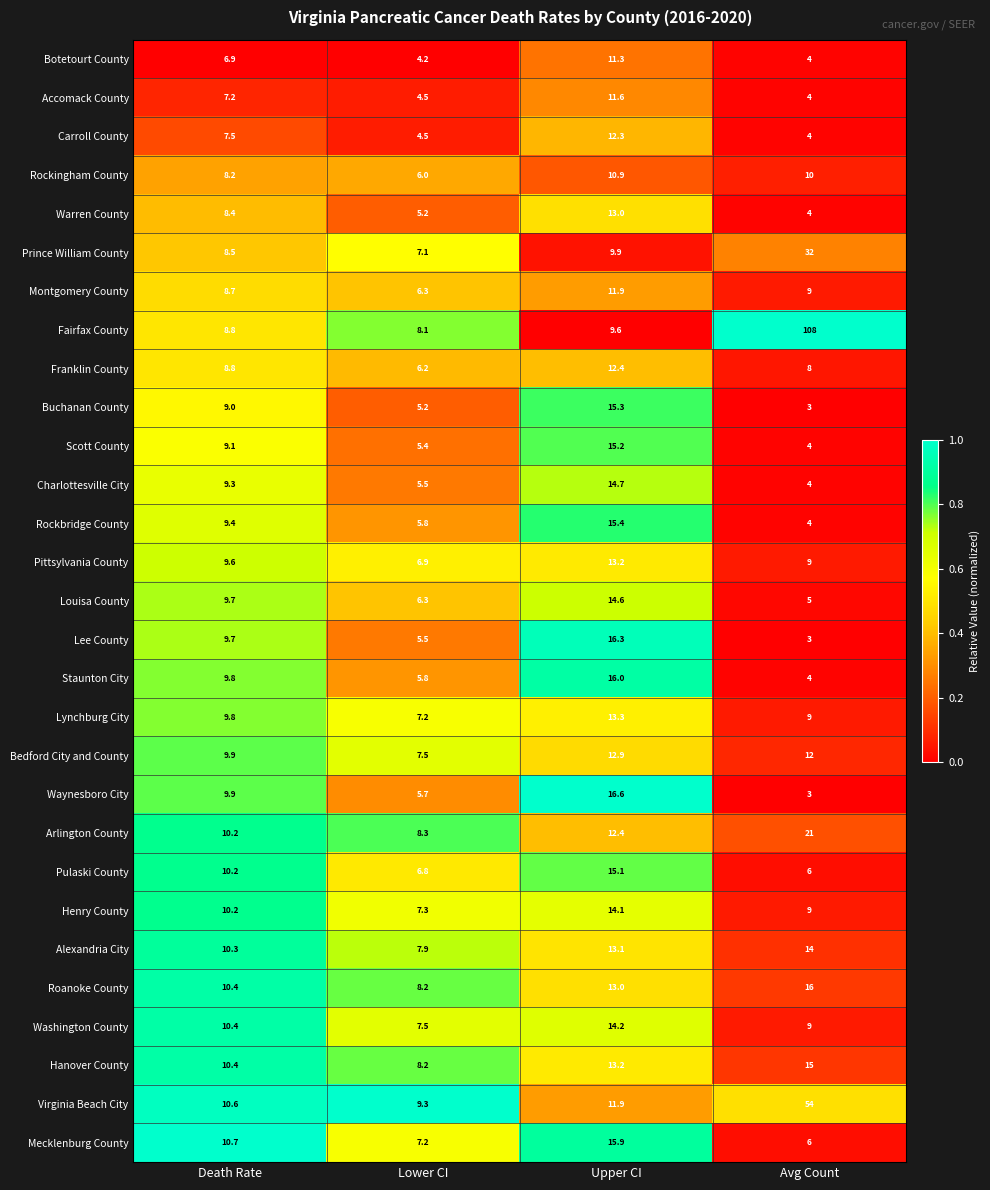

What is the total value across all series at Lower CI?

189.6